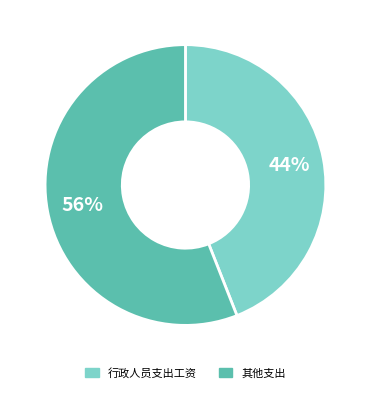

Is the sum of 其他支出 and 行政人员支出工资 greater than half?

Yes